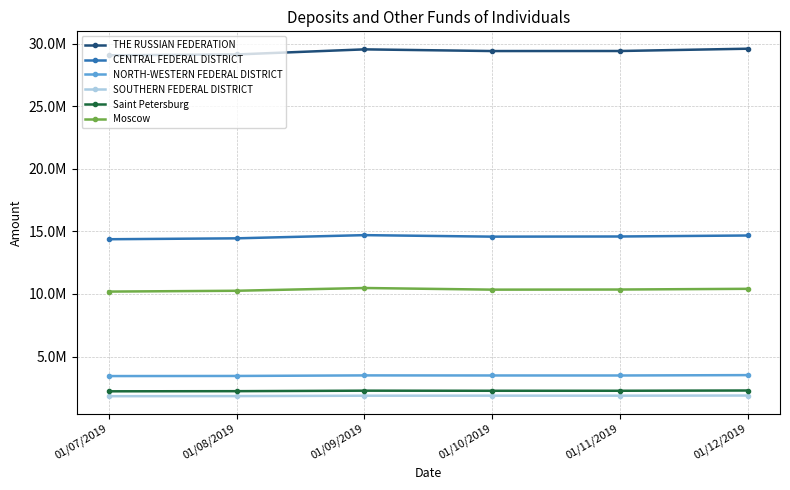

What is the label of the 2nd point from the left?

01/08/2019